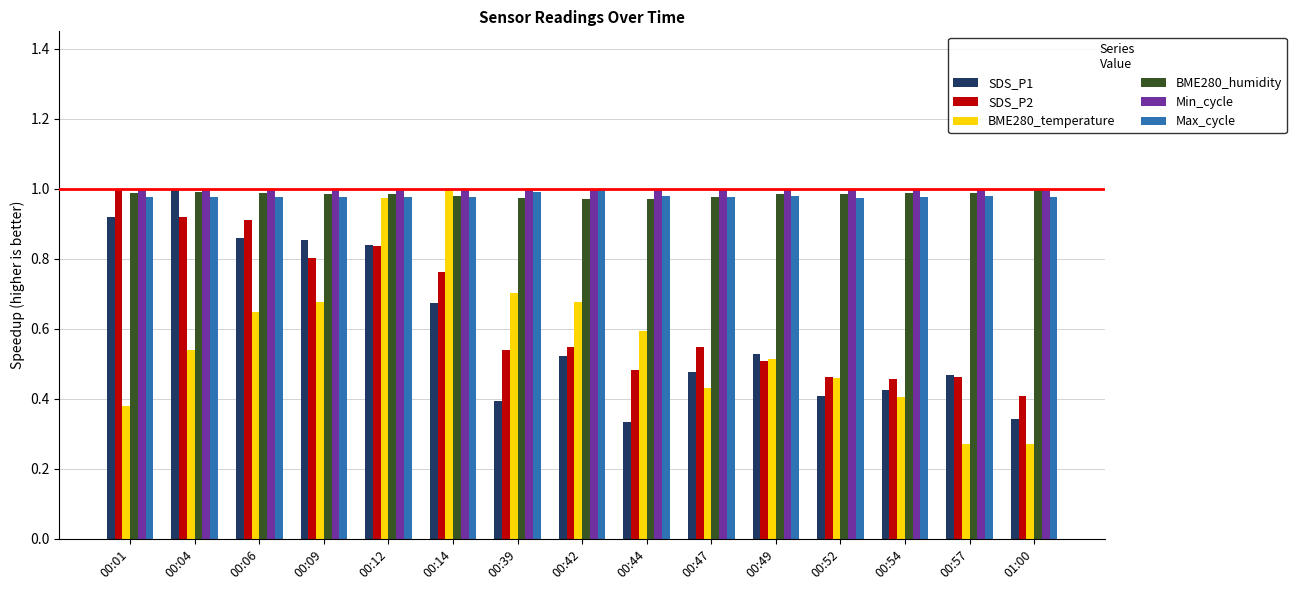

At which category is the sum across all series the highest?

00:12